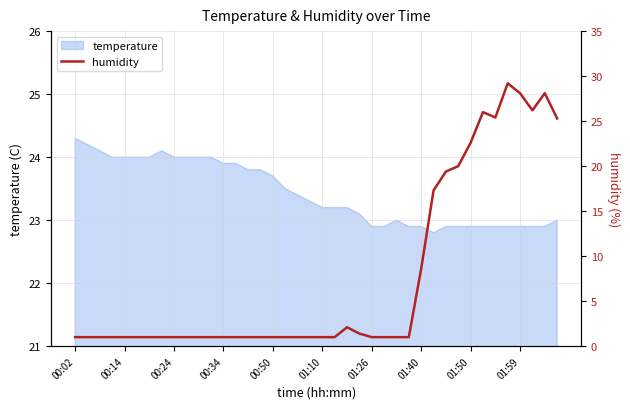

What is the difference between the second highest and minimum values?

27.1